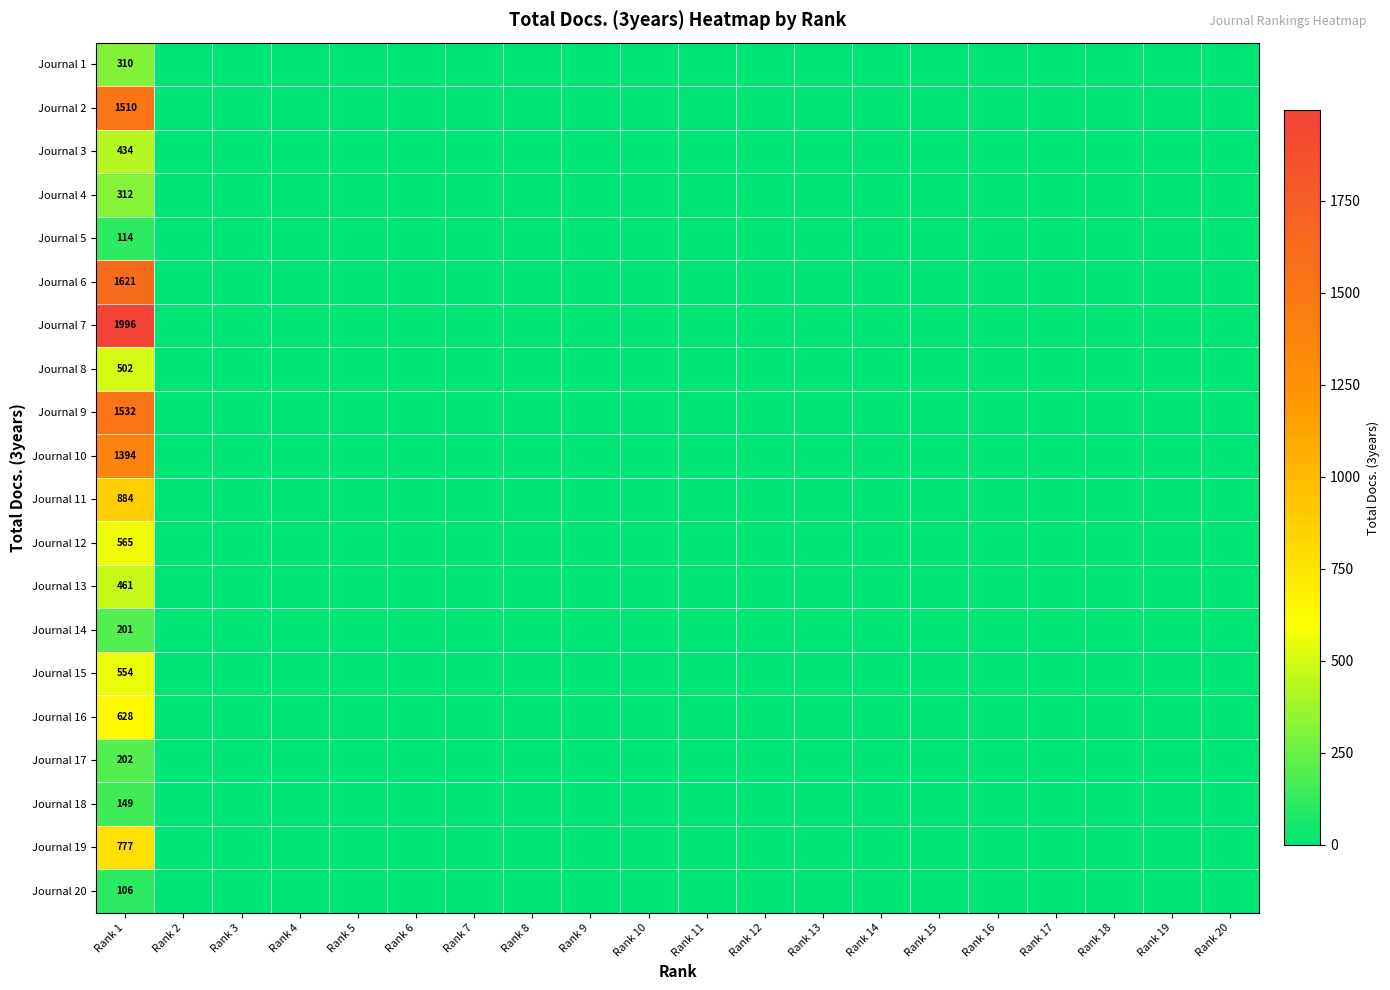

At which category is the sum across all series the highest?

Rank 1